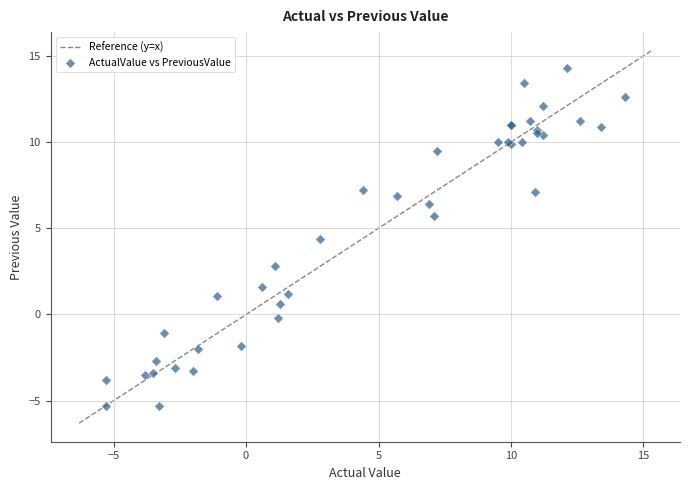

What Y value in the scatter plot is closest to 4?

4.4